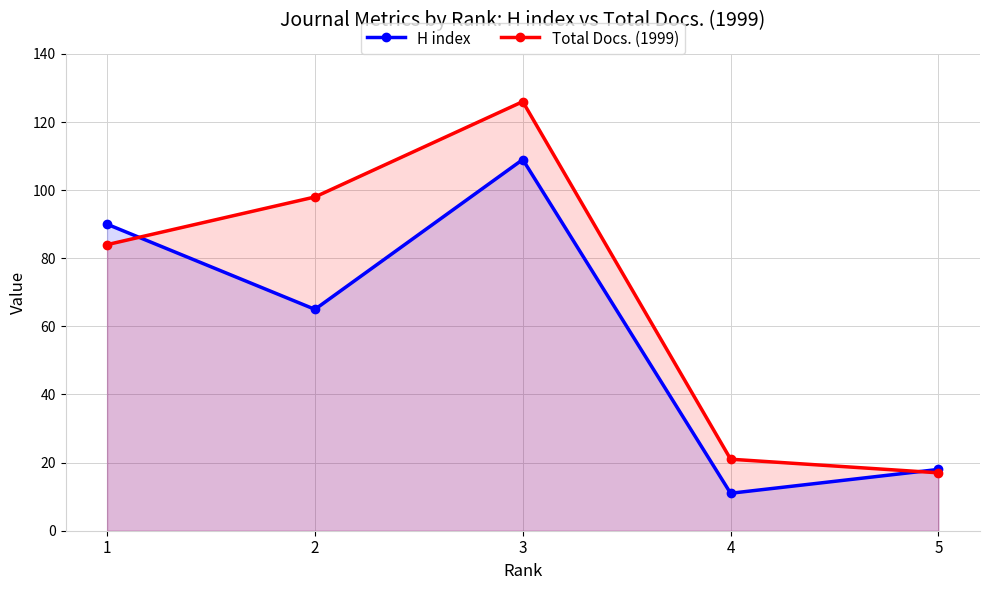

Which category has the highest value in the H index series?

3